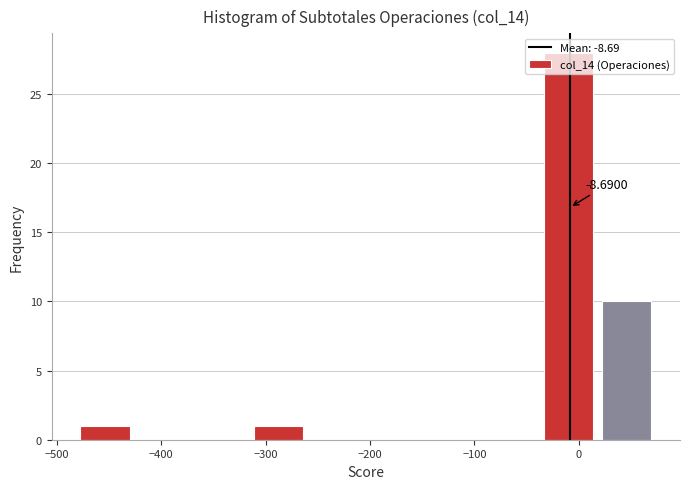

Over which range of the x-axis is the bar tallest?

-40 to 20